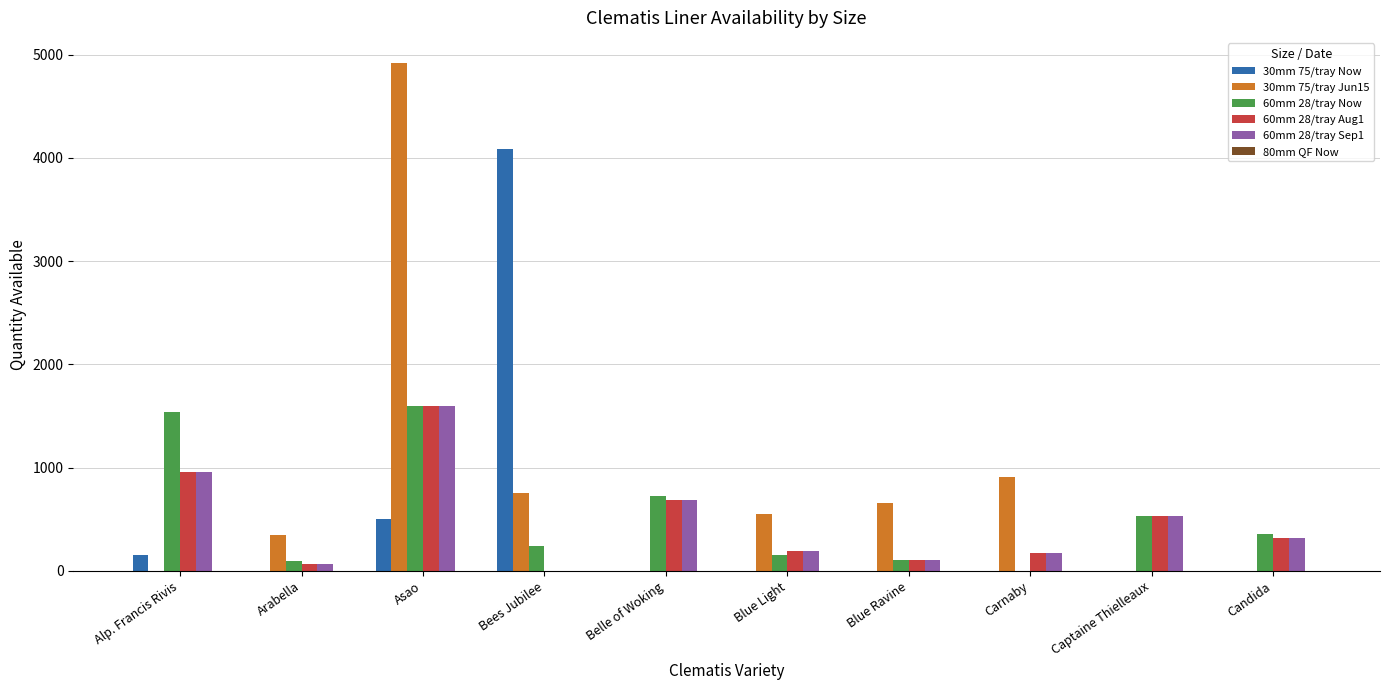

Which series has the largest total across all categories?

30mm 75/tray Jun15